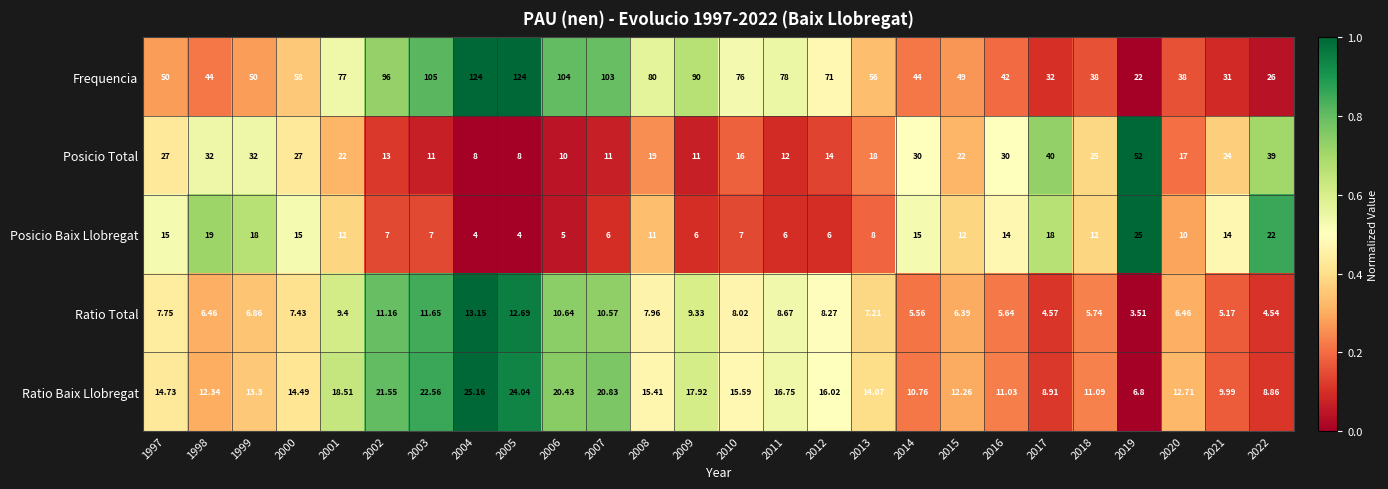

Is the value of Ratio Total at 2018 greater than the value of Posicio Total at 2022?

No